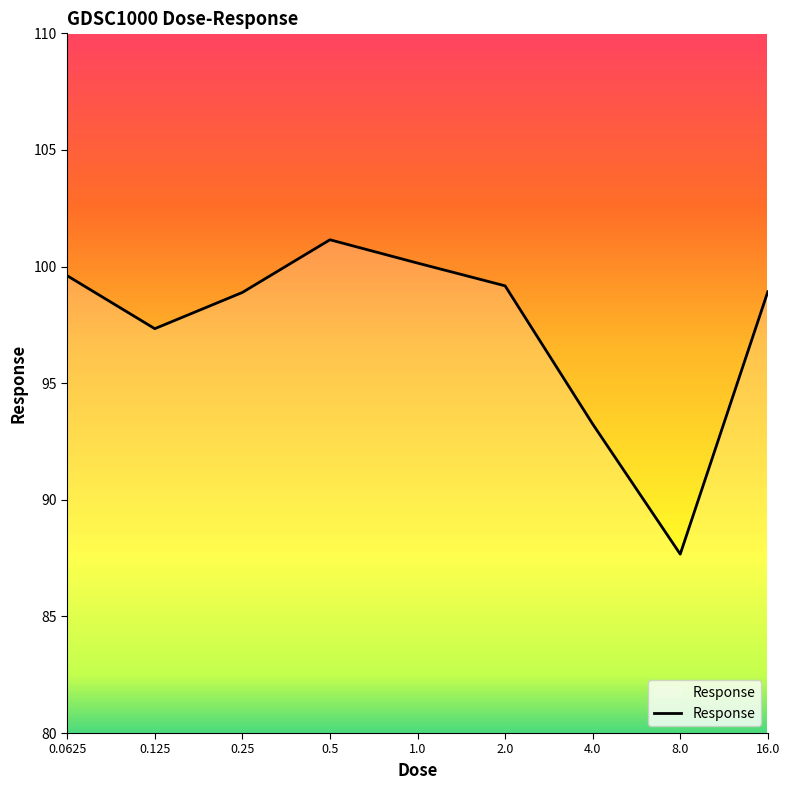

What is the difference between the maximum and minimum values?

13.5